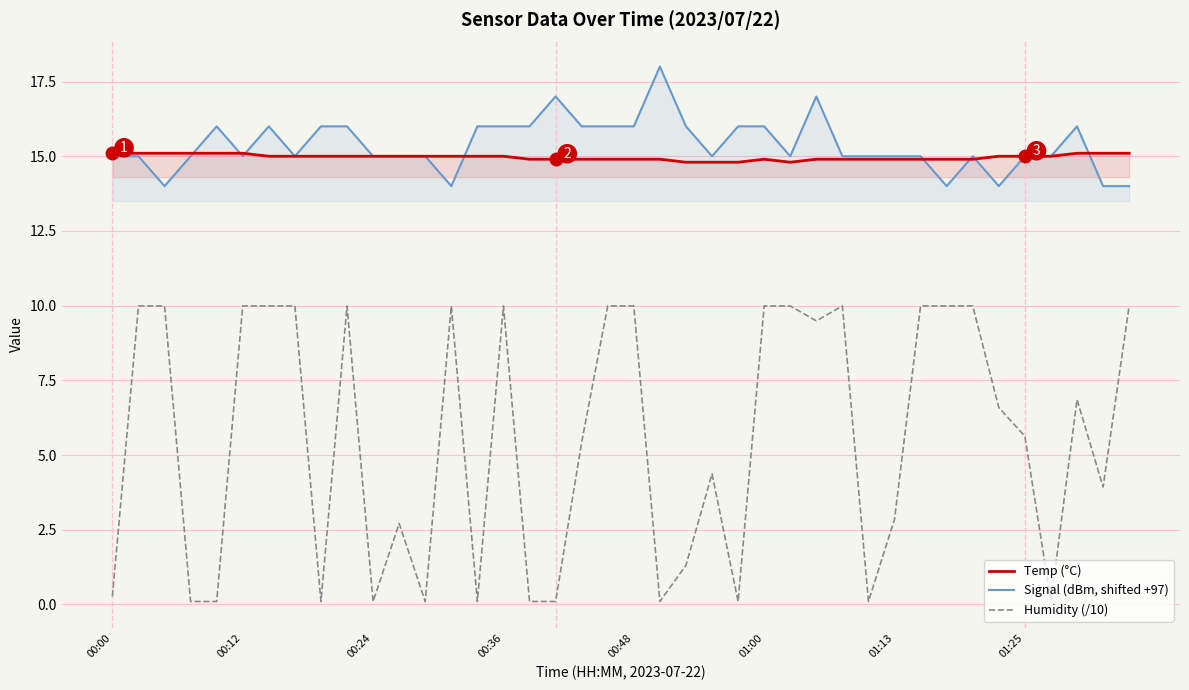

Which series has the widest spread of values?

Humidity (/10)